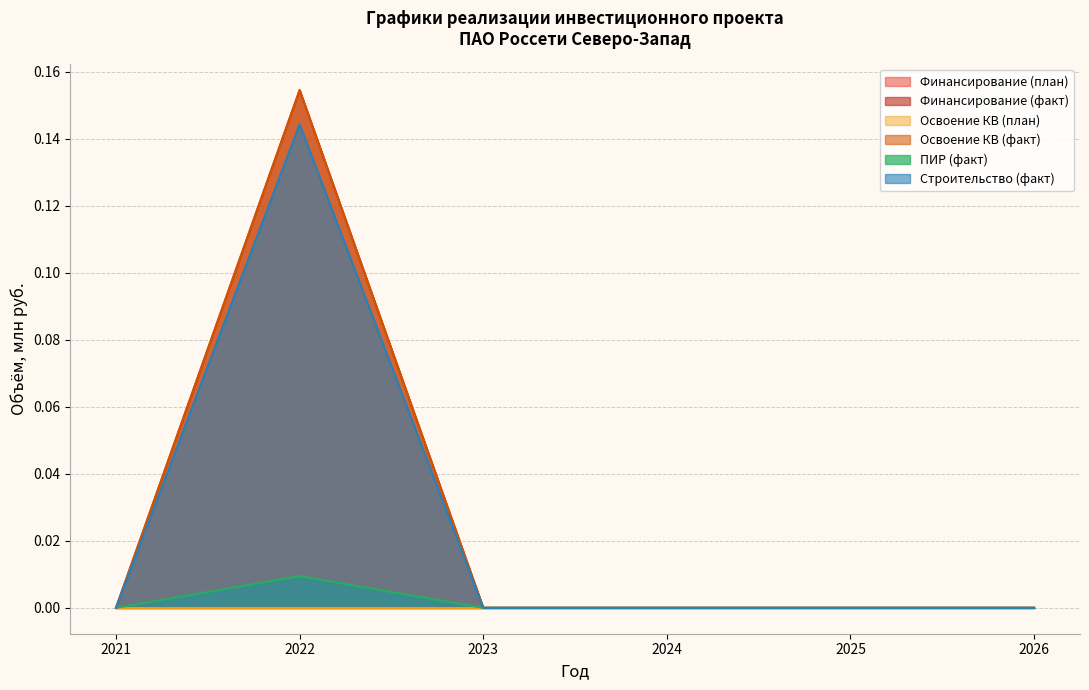

True or false: Строительство (факт) and Освоение КВ (факт) intersect in this chart.

False